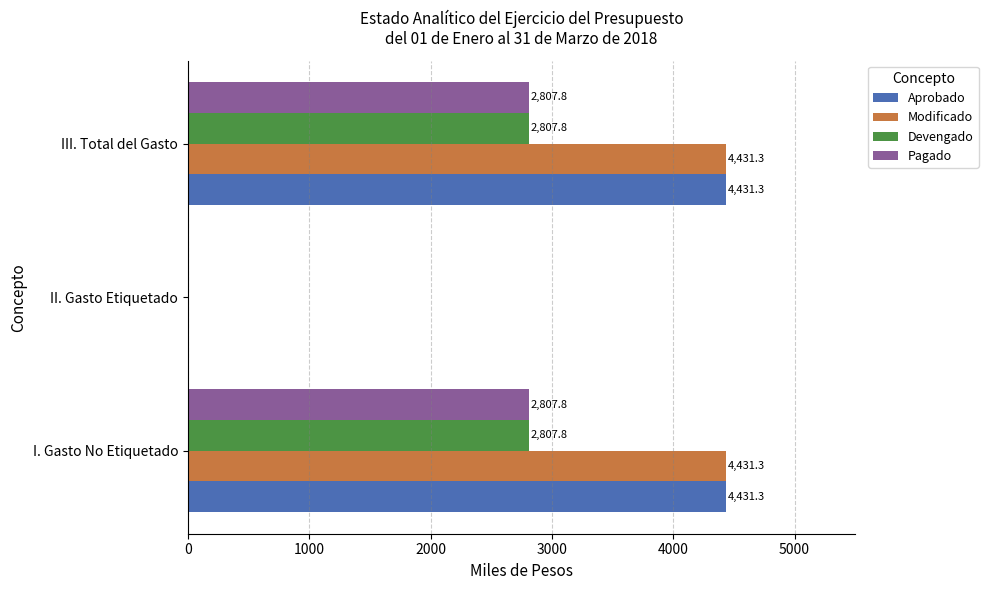

The value of Pagado at II. Gasto Etiquetado is 0.0. True or false?

True